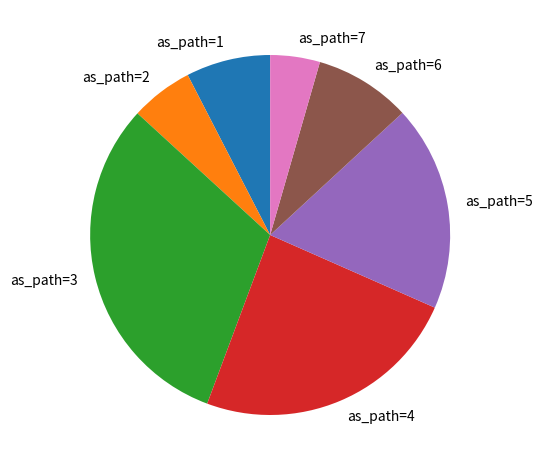

Rank the categories by value from highest to lowest.

as_path=3, as_path=4, as_path=5, as_path=6, as_path=1, as_path=2, as_path=7